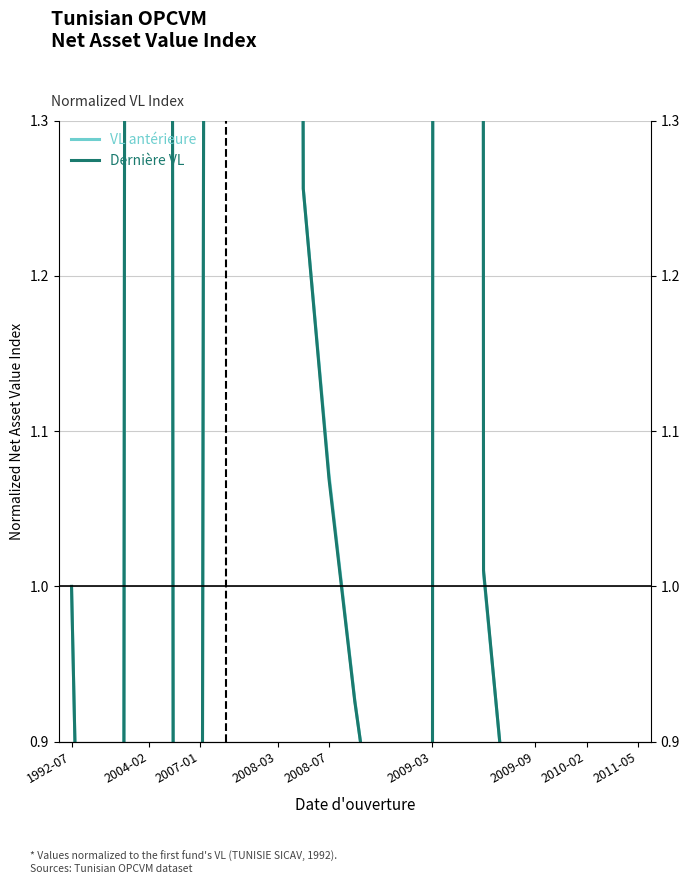

Between 2004-02 and 20, which series saw the biggest shift?

Dernière VL